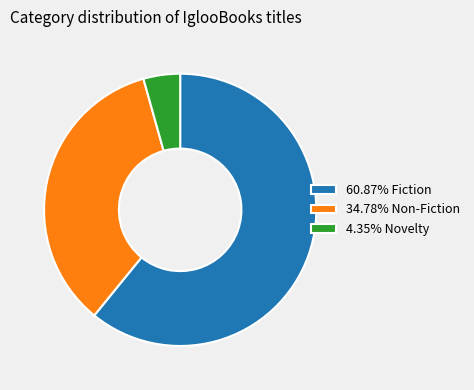

Is there any slice that represents more than half of the pie?

Yes